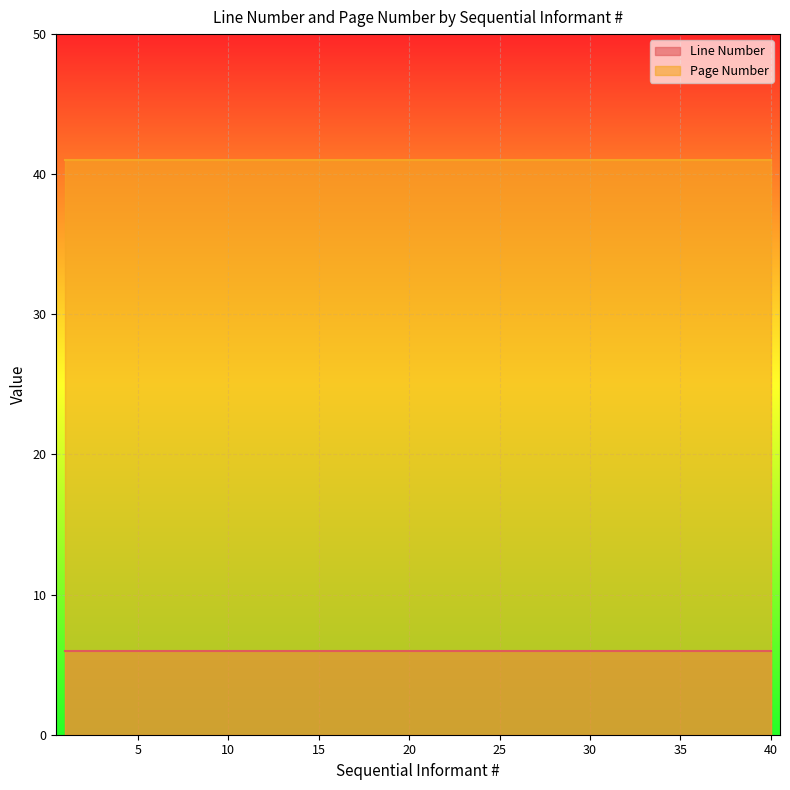

What is the value of the Page Number point at the 22nd from the left?

41